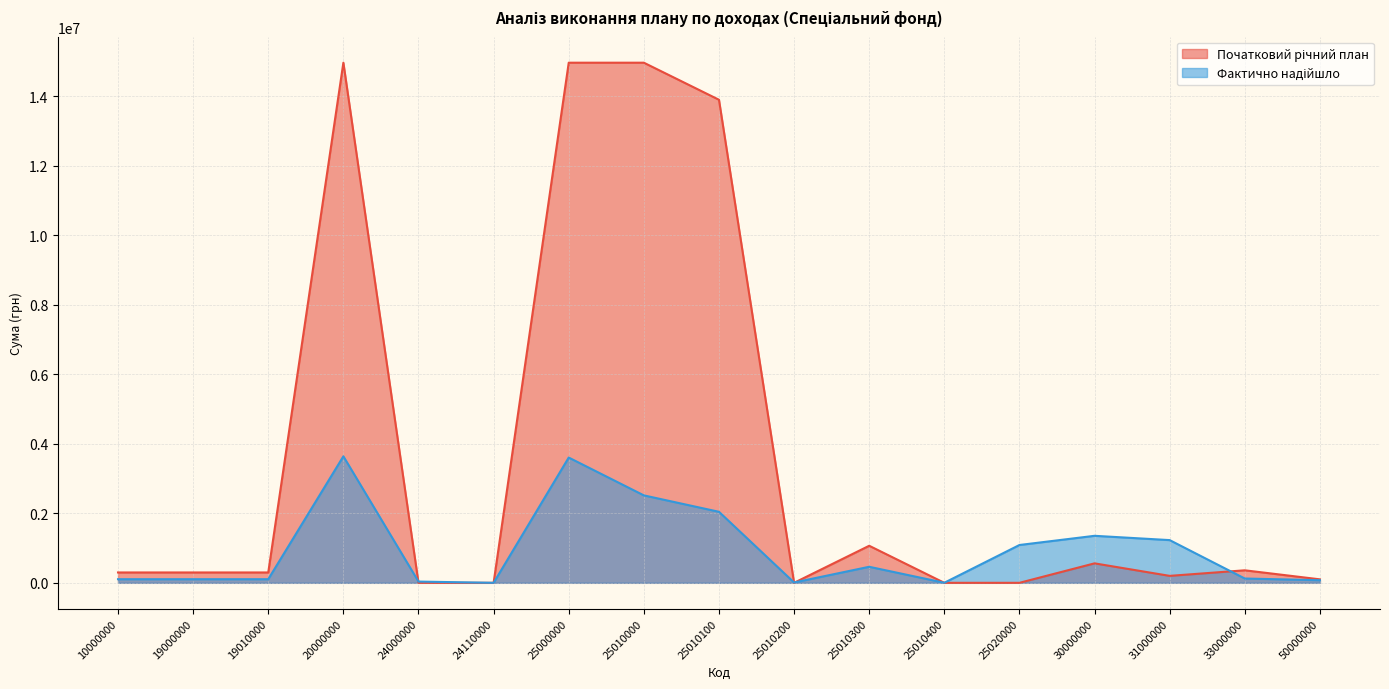

How many times do Фактично надійшло and Початковий річний план cross each other?

6